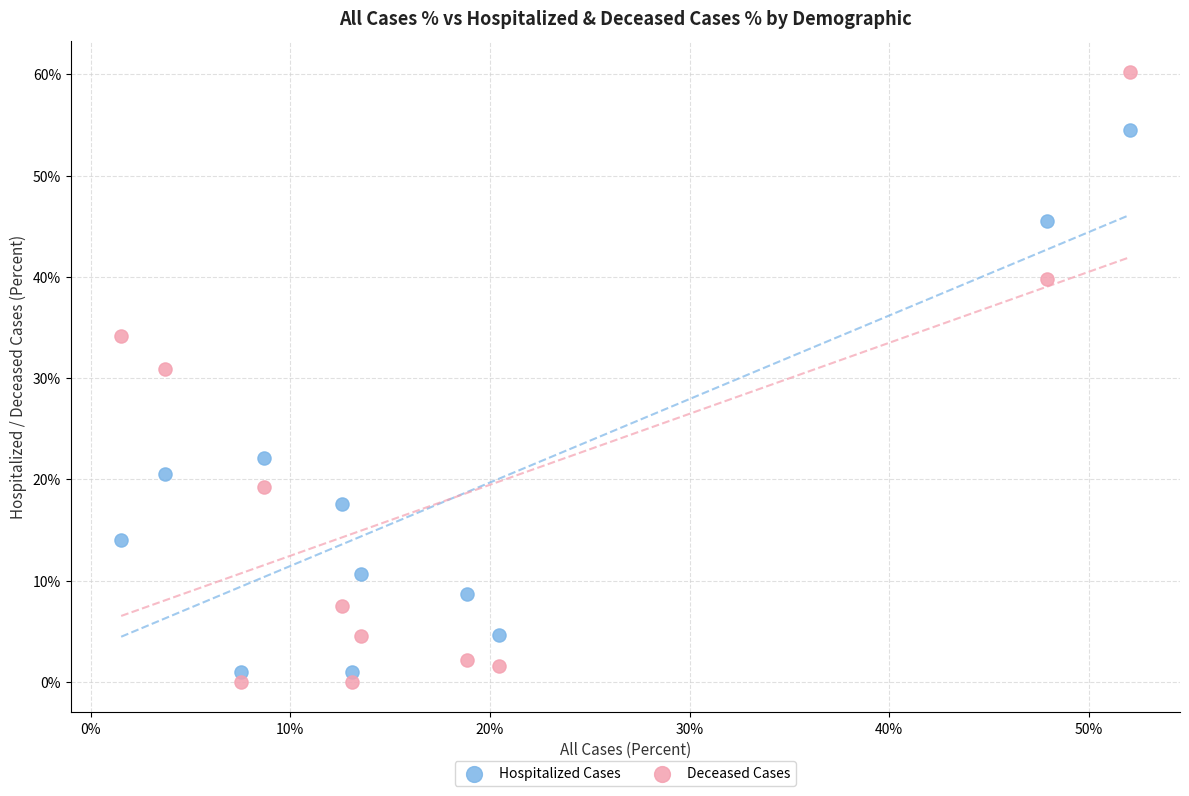

Which series contains the highest Y value?

Deceased Cases